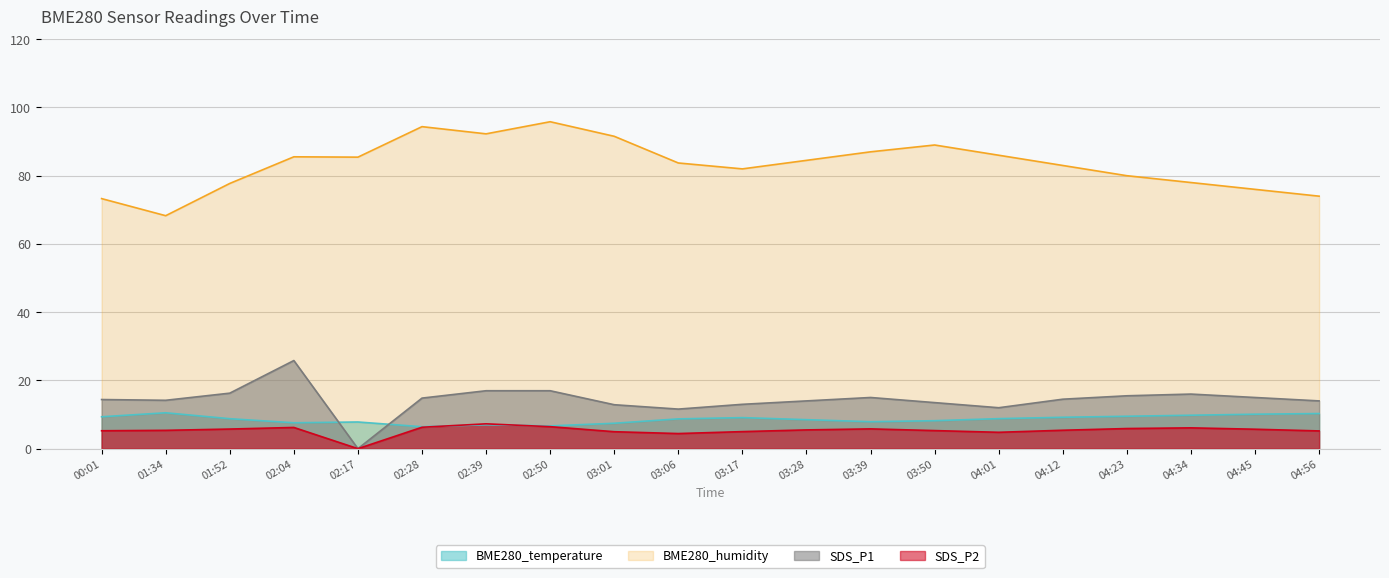

Count the number of data series in this chart.

4